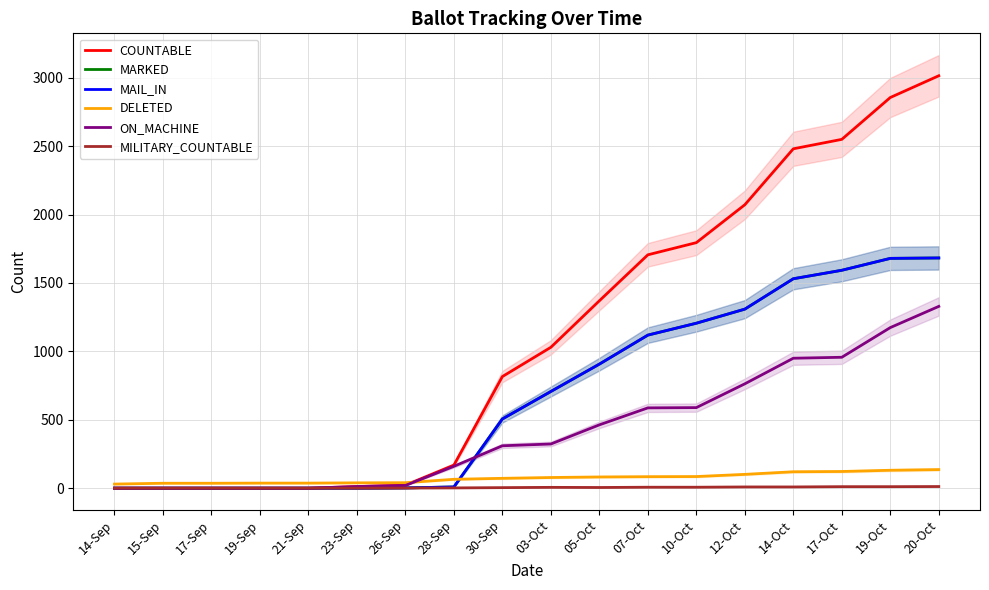

At 15-Sep, list the series in order from largest to smallest.

DELETED, COUNTABLE, MARKED, MAIL_IN, ON_MACHINE, MILITARY_COUNTABLE